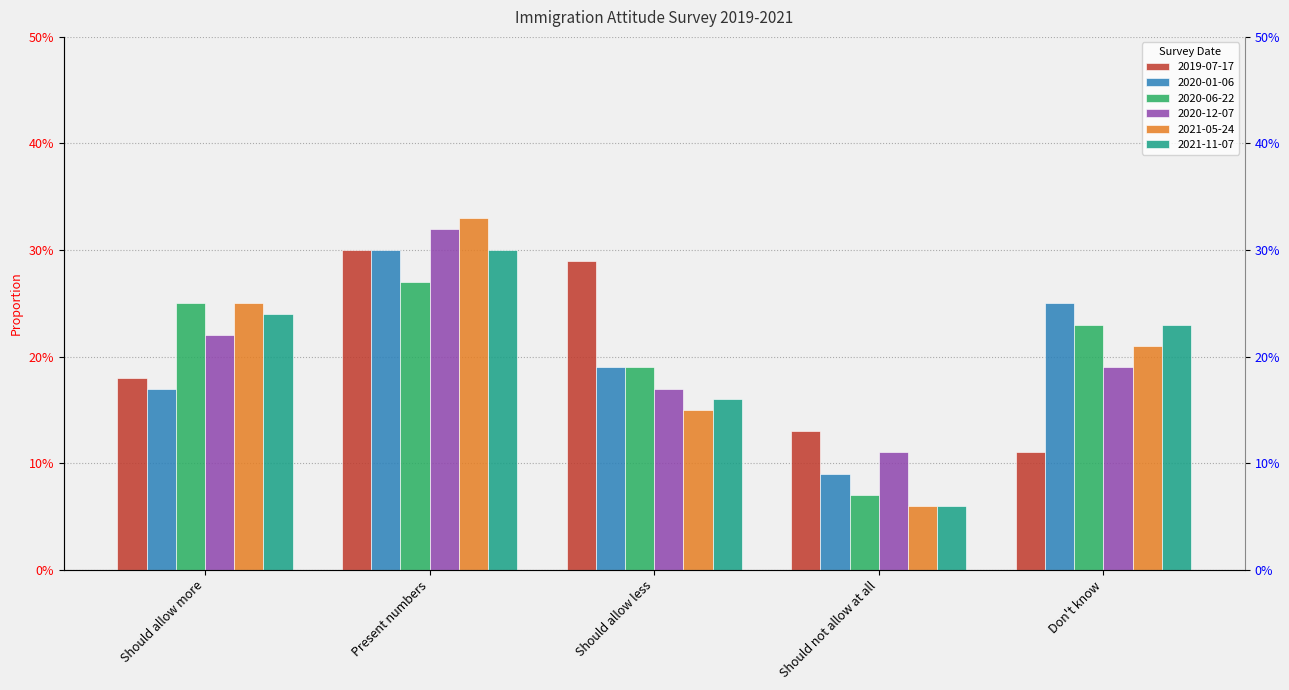

The value of 2021-11-07 at Should allow more is 0.2. True or false?

True